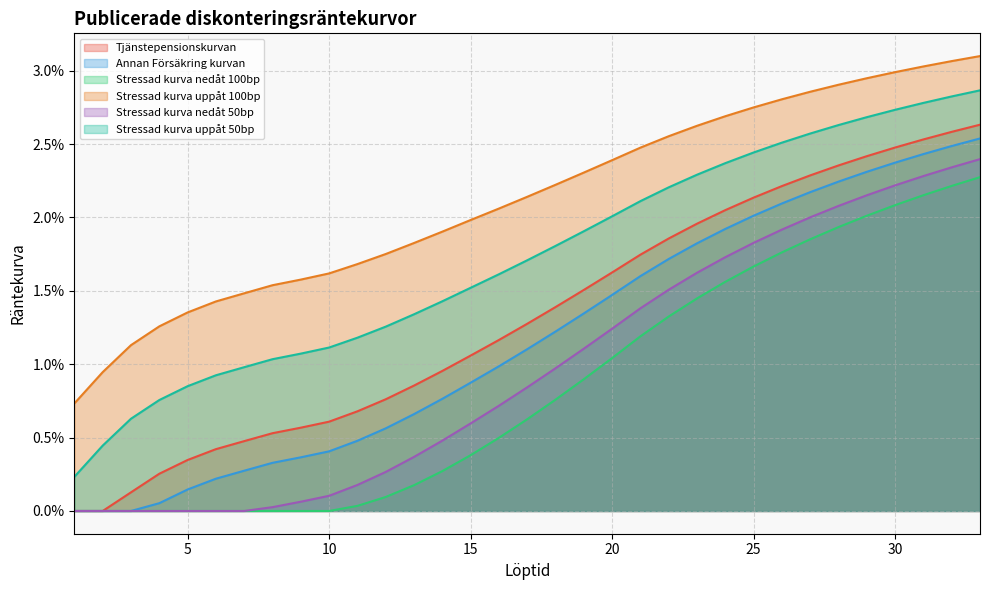

Which series changed the most between 8 and 29?

Stressad kurva nedåt 50bp